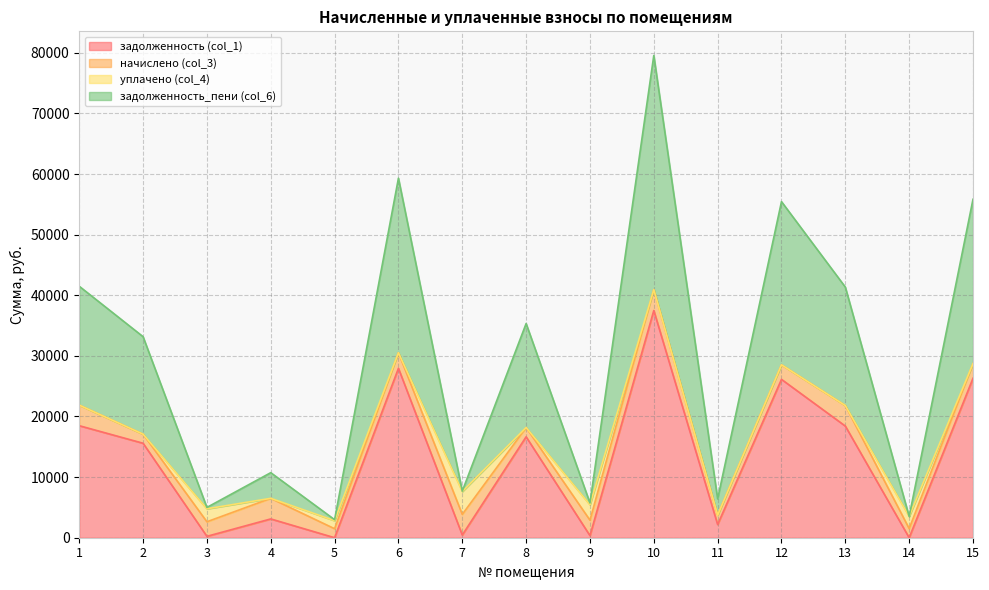

Does the chart have visible grid lines?

Yes